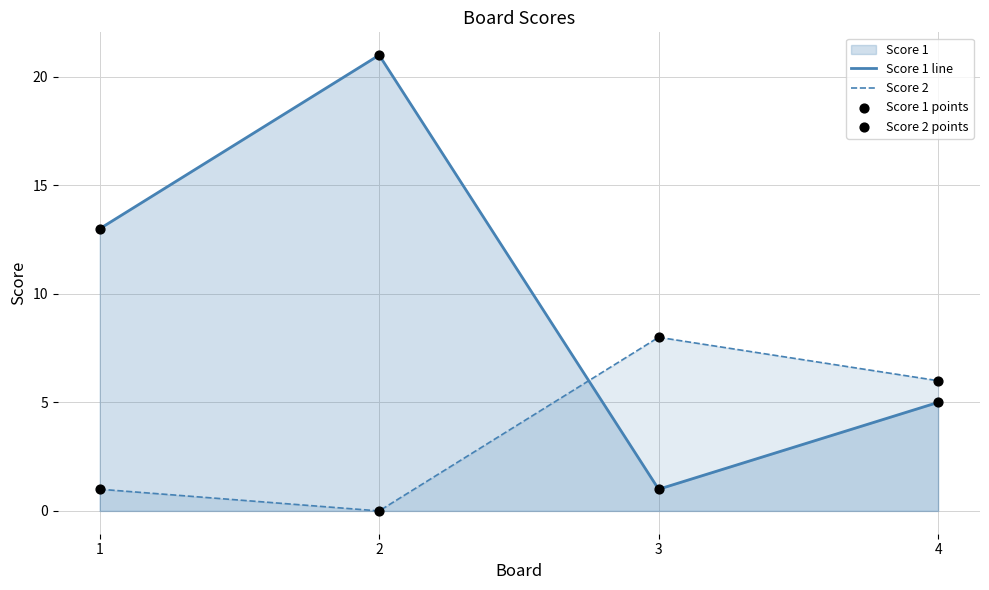

Which series reaches the minimum Y coordinate?

Score 2